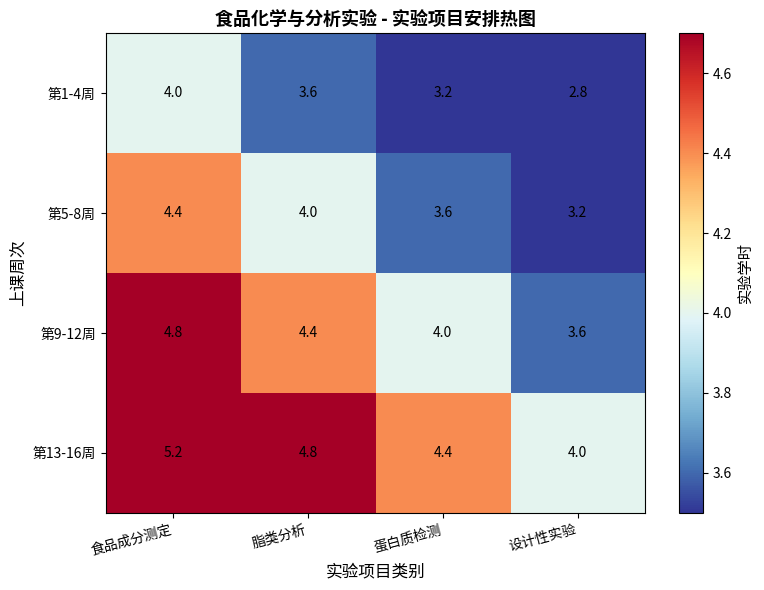

At 设计性实验, list the series in order from largest to smallest.

第13-16周, 第9-12周, 第5-8周, 第1-4周